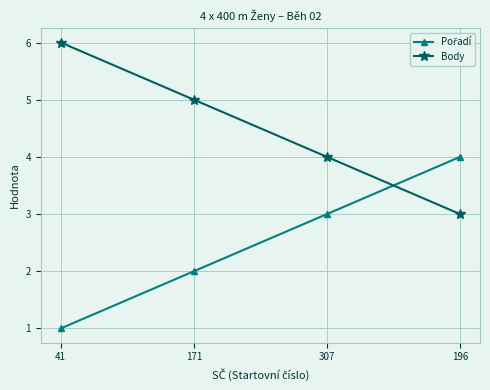

True or false: Body has more than 0 interior local peaks.

False